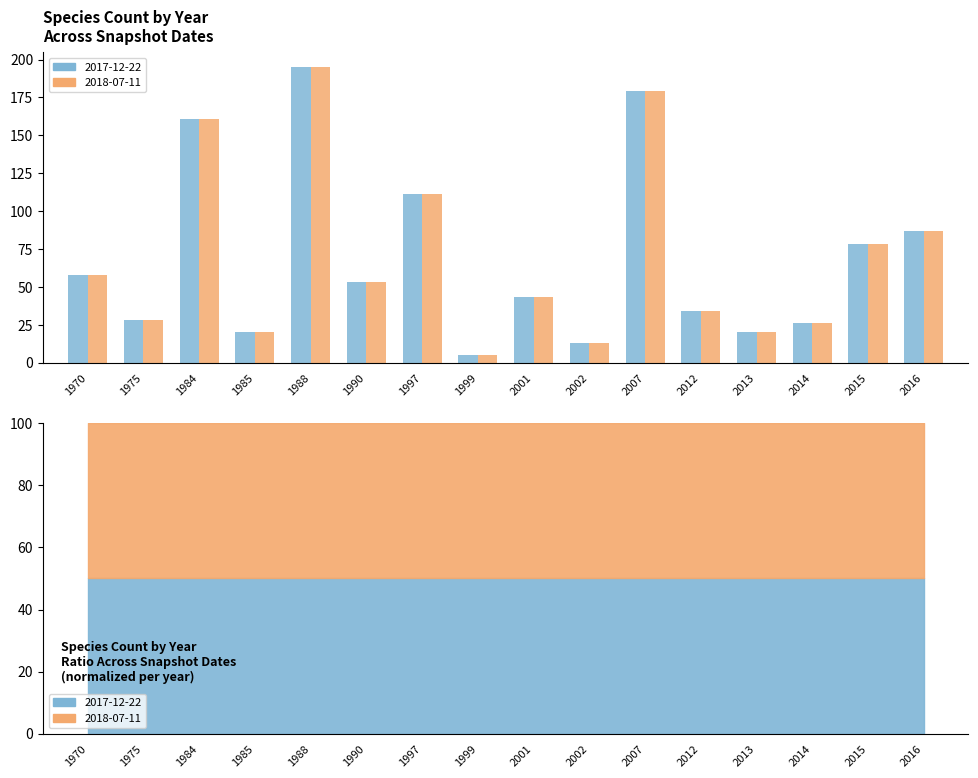

What is the value of the 2018-07-11 bar at the 13th from the left?

20